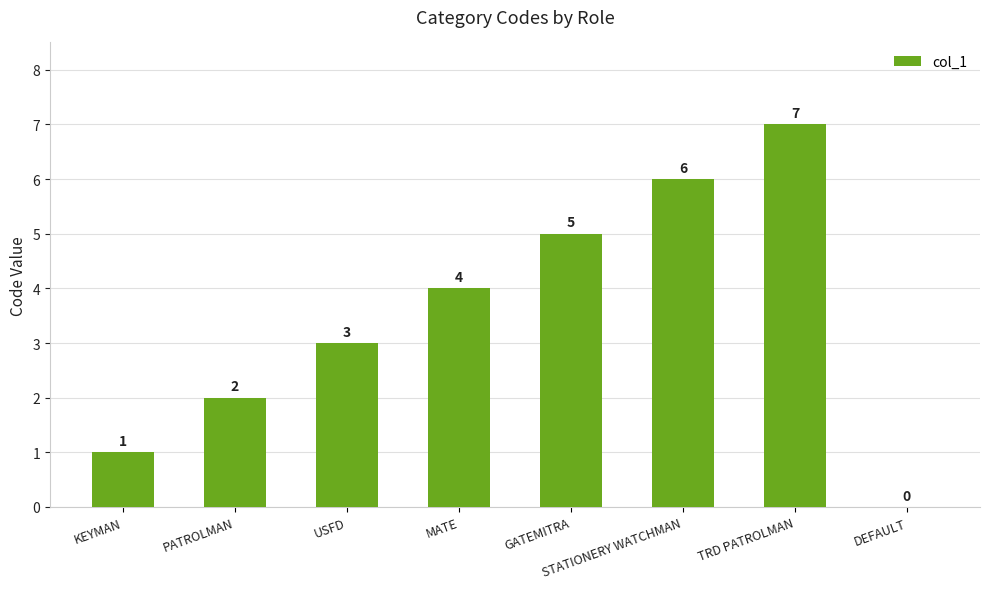

Which category has the highest value across all series?

TRD PATROLMAN